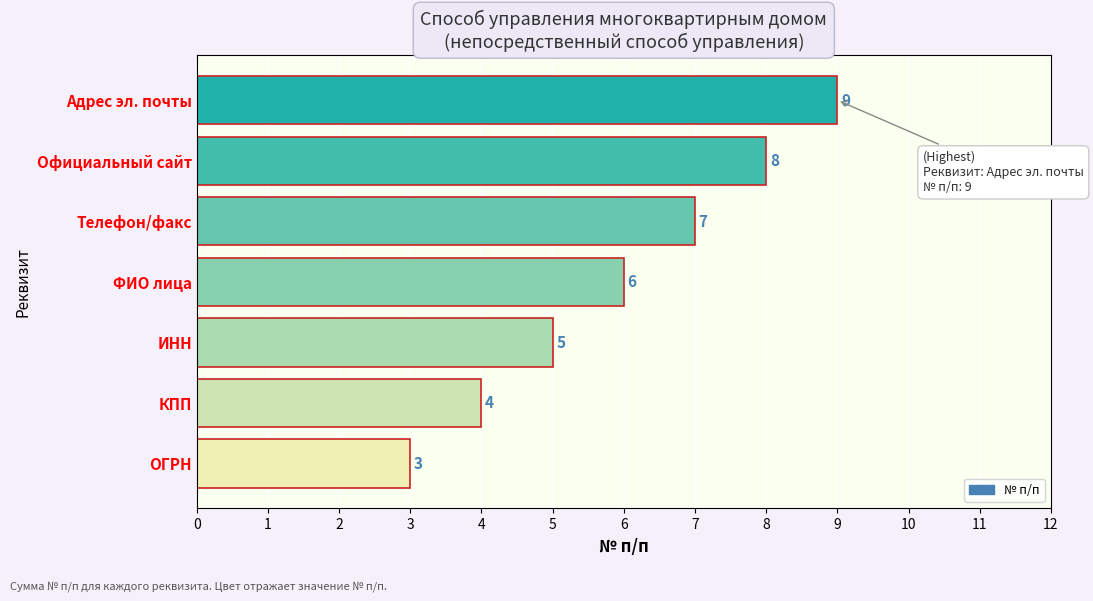

The value at Адрес эл. почты is 9. True or false?

True